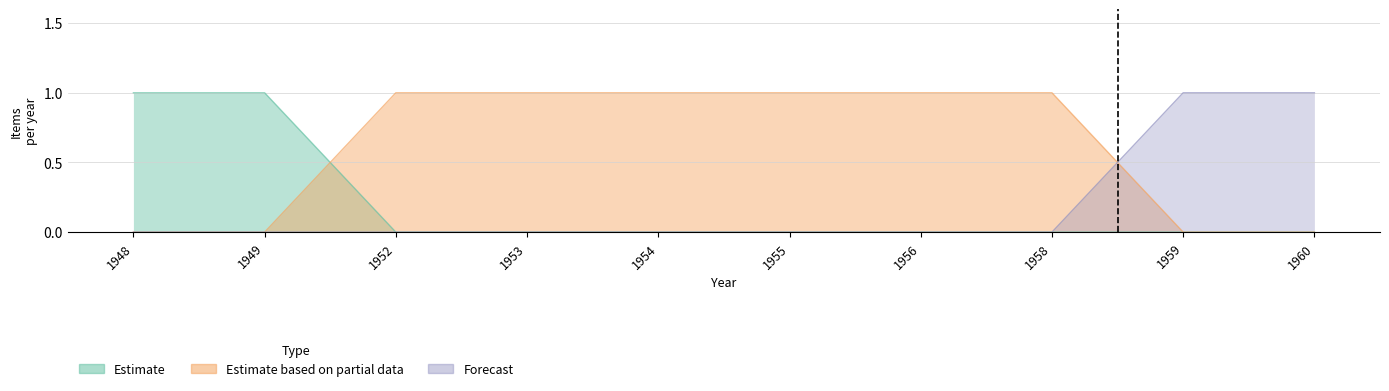

The value of Estimate based on partial data at 1960 is 0. True or false?

True